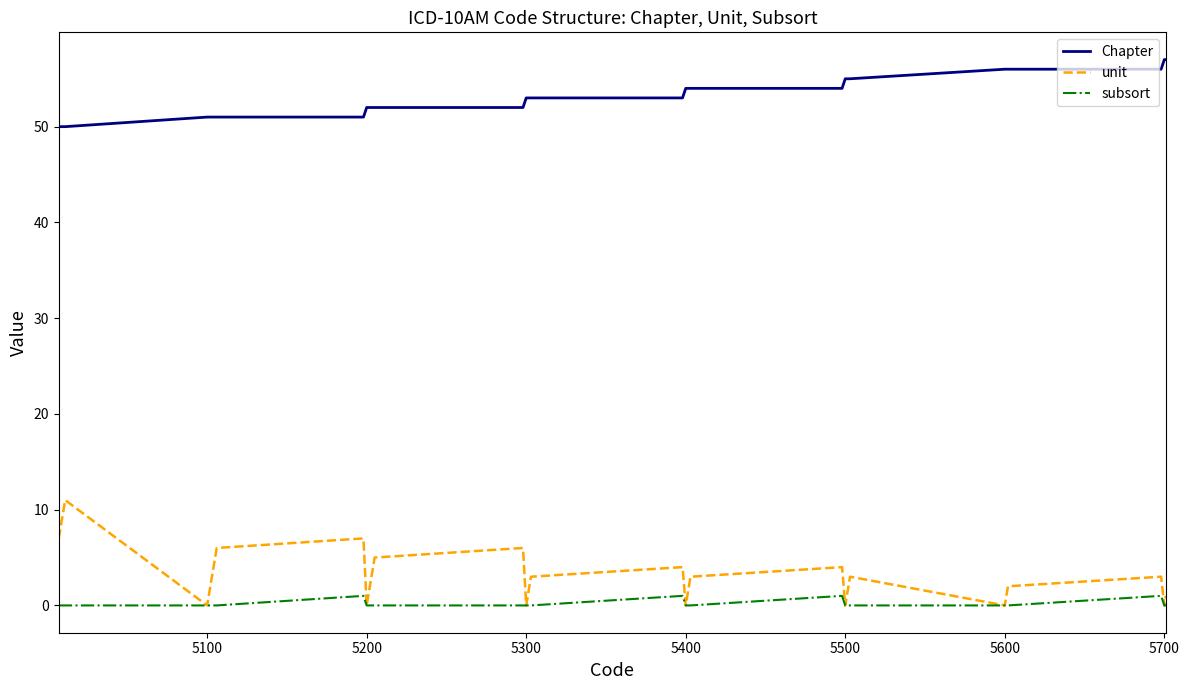

Which series has the largest total across all categories?

Chapter